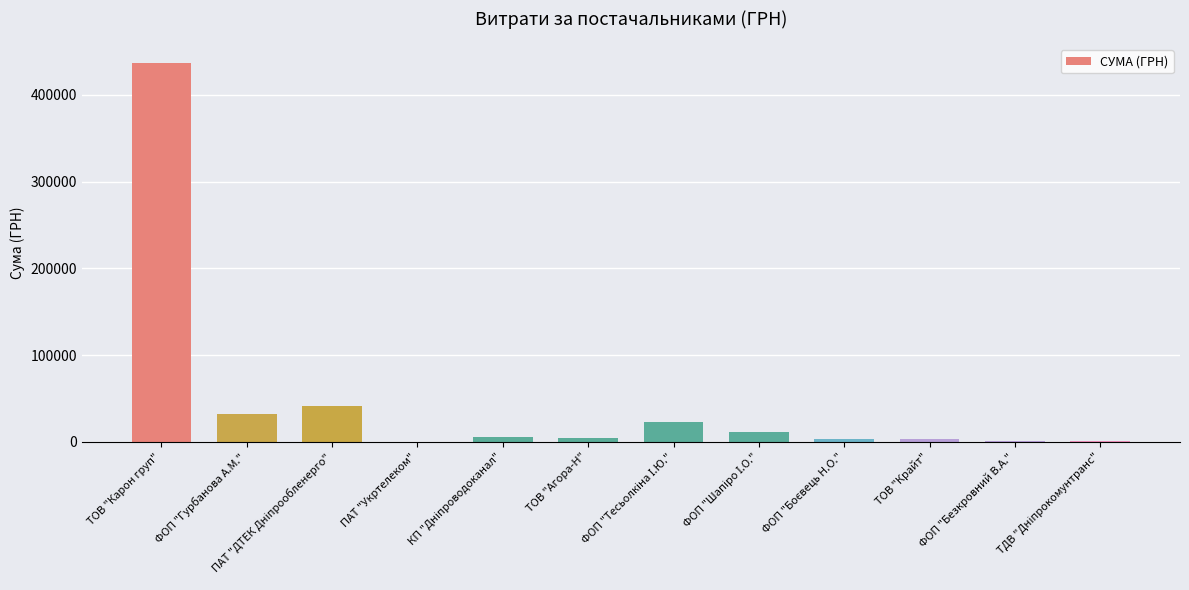

Is it true that the value at ТОВ "Карон груп" is 436580.3?

True